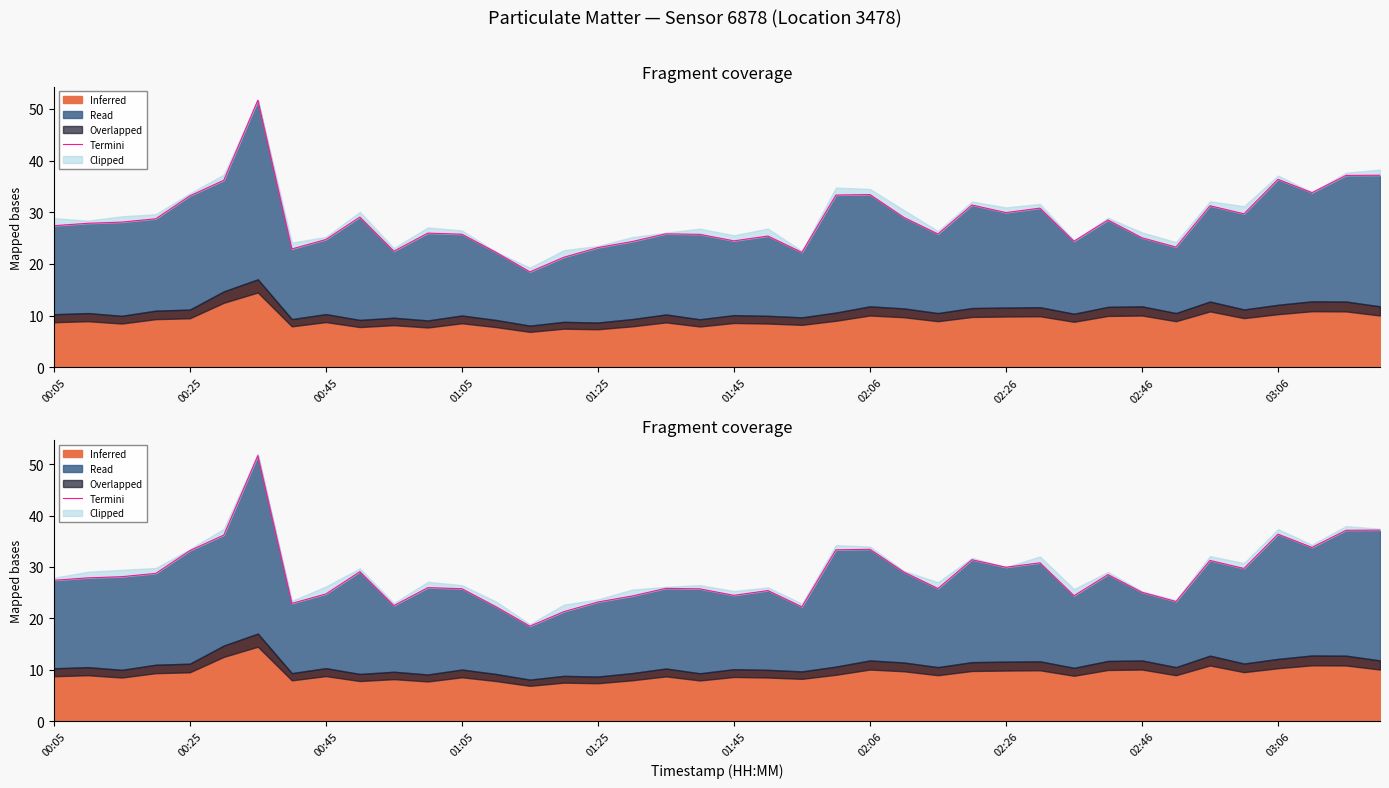

Is it true that the value at 34 is 8.2?

False